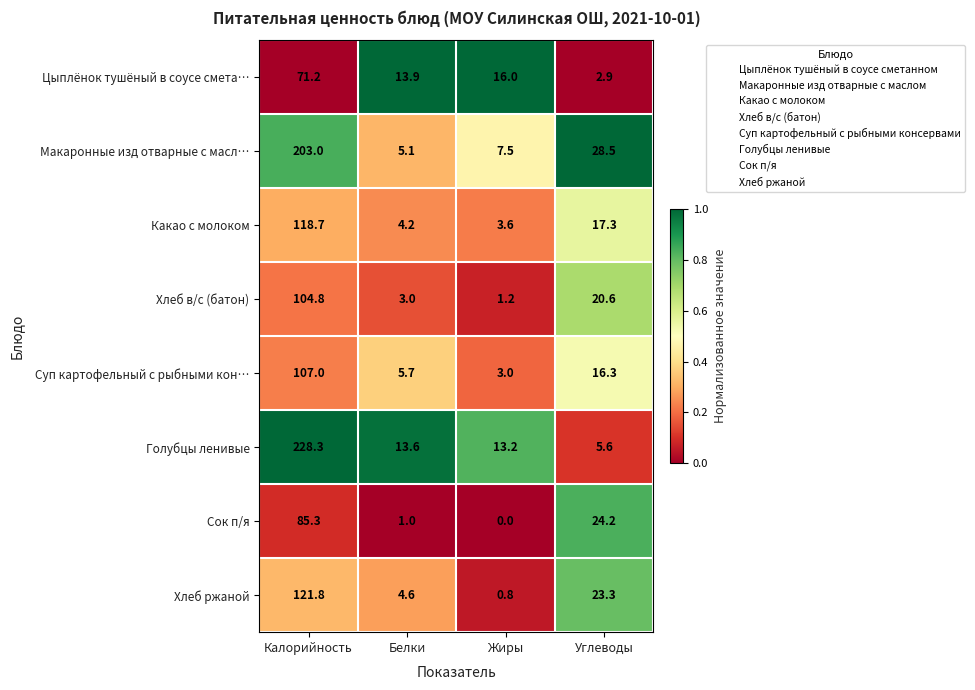

What is the maximum value for Хлеб в/с (батон)?

104.8